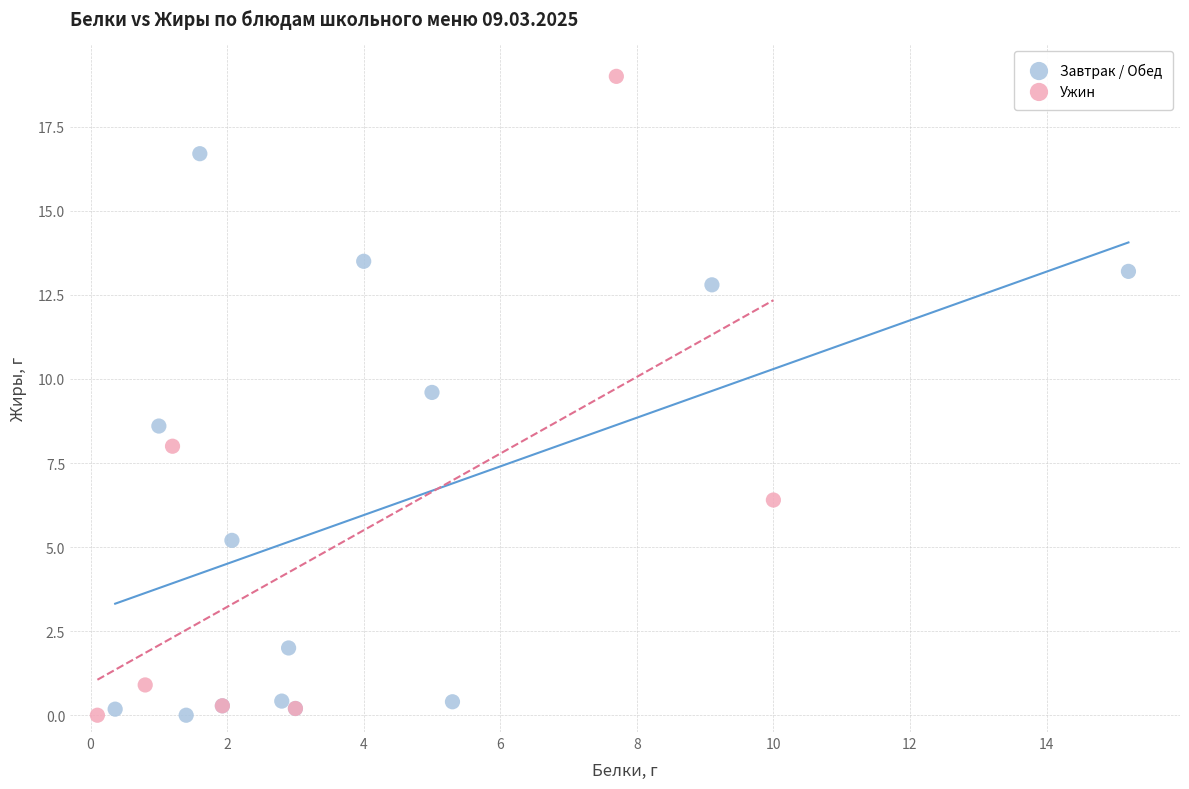

Which series has the largest Y range (max minus min)?

Ужин